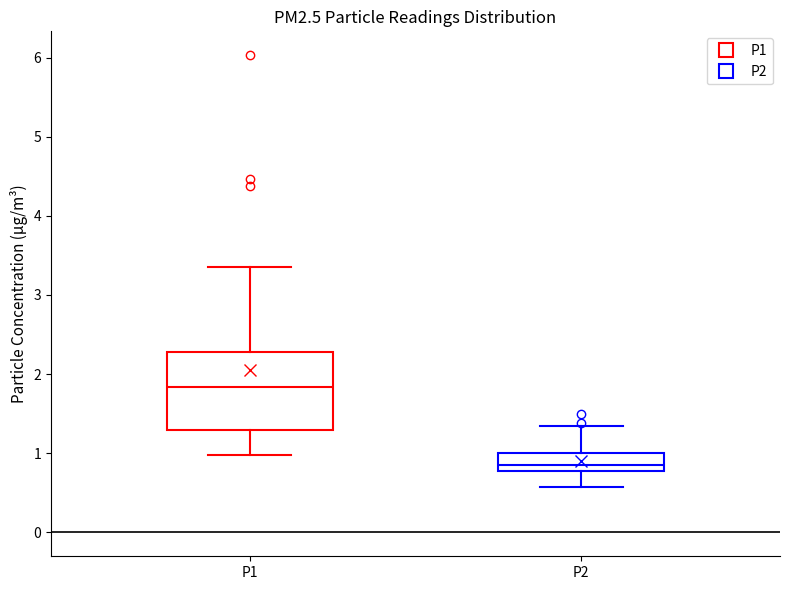

Reading left to right, read every box against the y-axis: the position of its median line, the range the box covers, and the ends of its whiskers. The values are not printed on the chart, so give them approximately, as read against the axis.

P1: median 1.8, box 1.3 to 2.3, whiskers 1.0 to 3.4
P2: median 0.9, box 0.8 to 1.0, whiskers 0.6 to 1.4